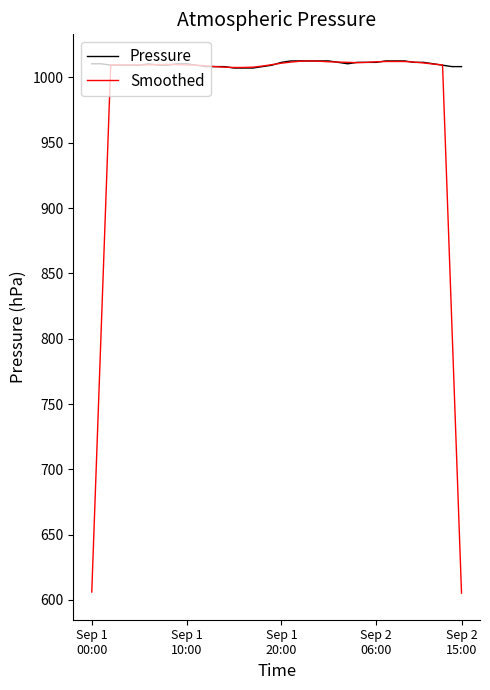

Rank the series by their average value, from lowest to highest.

Smoothed, Pressure